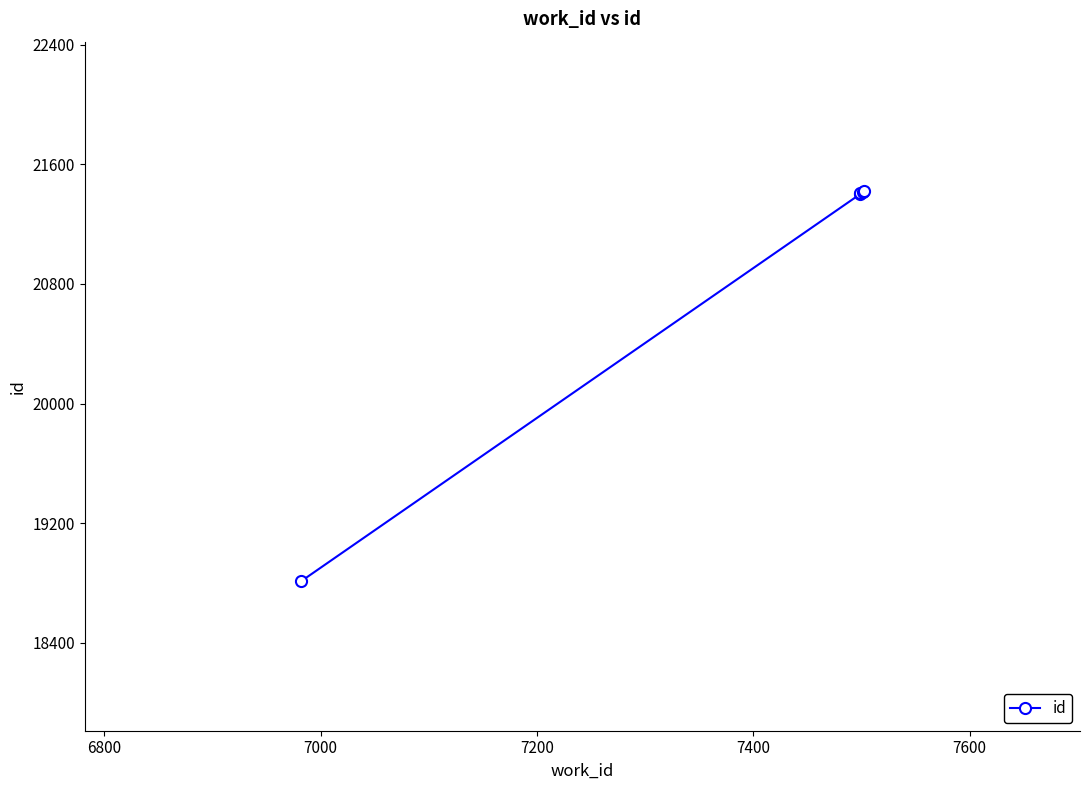

How many categories are shown in the chart?

5